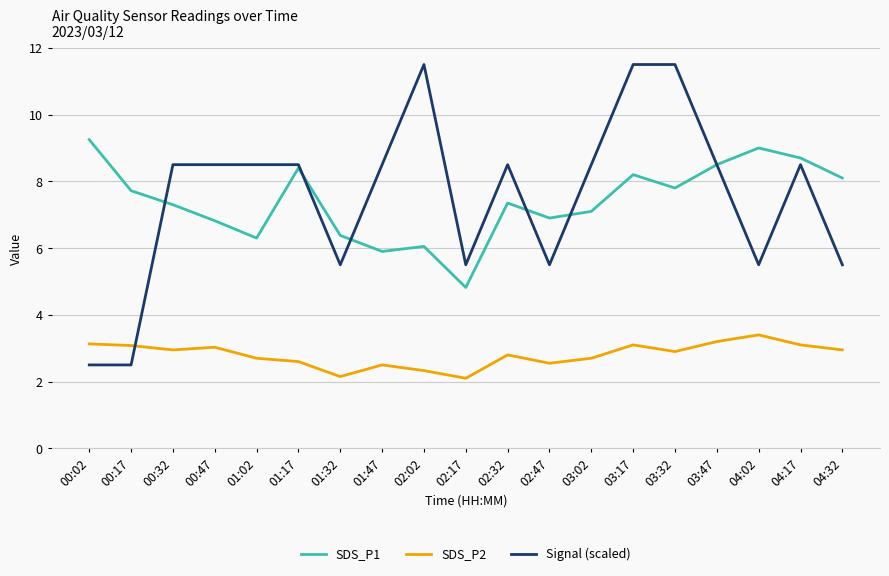

List the series in order of their peak value, lowest first.

SDS_P2, SDS_P1, Signal (scaled)